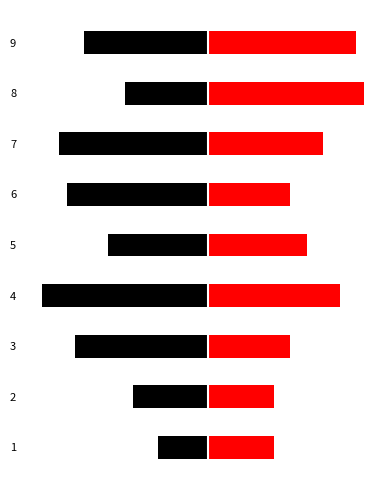

Is the value of col_3 at 9 greater than the value of col_7 at 5?

No